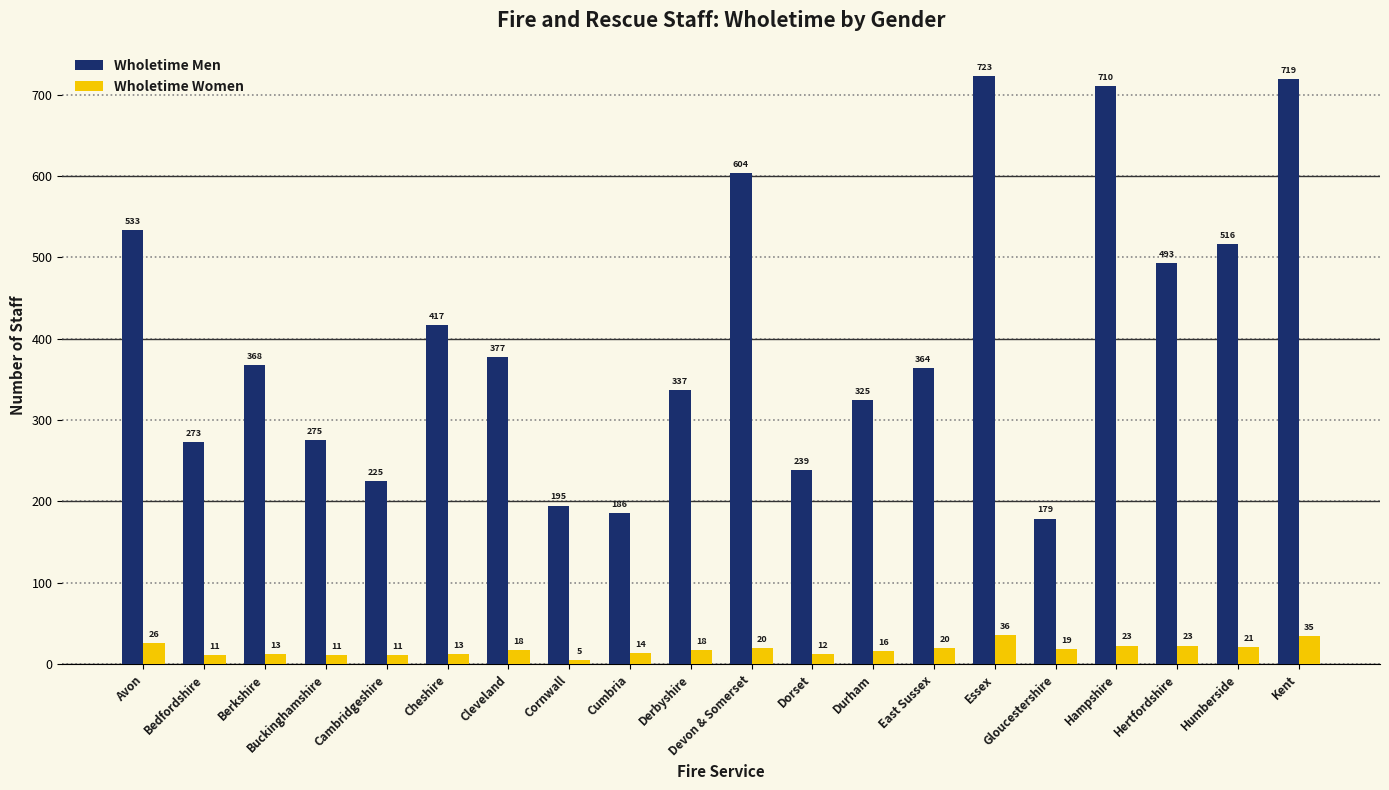

What is the greatest value displayed?

723.0